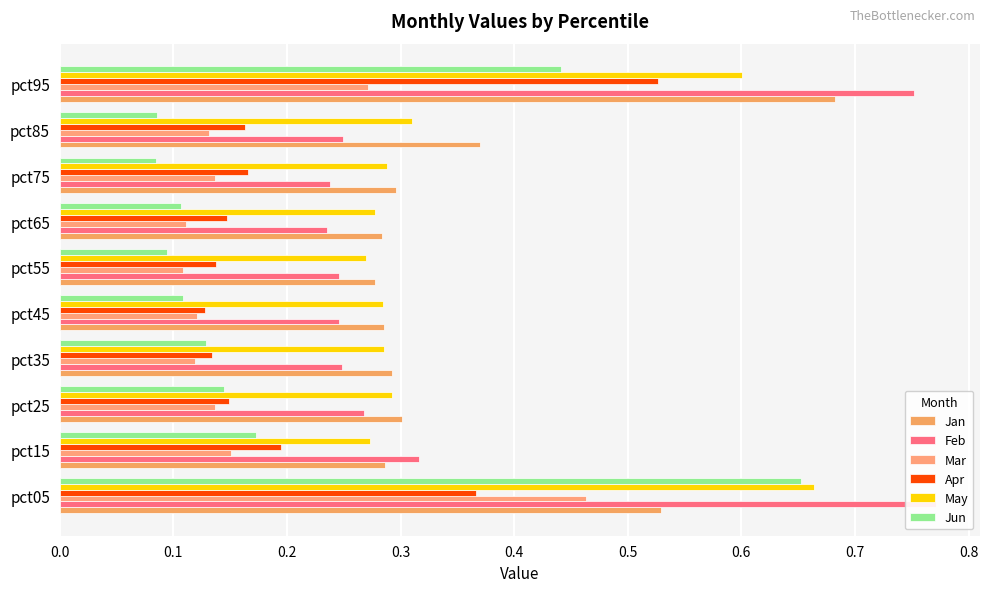

How many groups of bars are there?

10